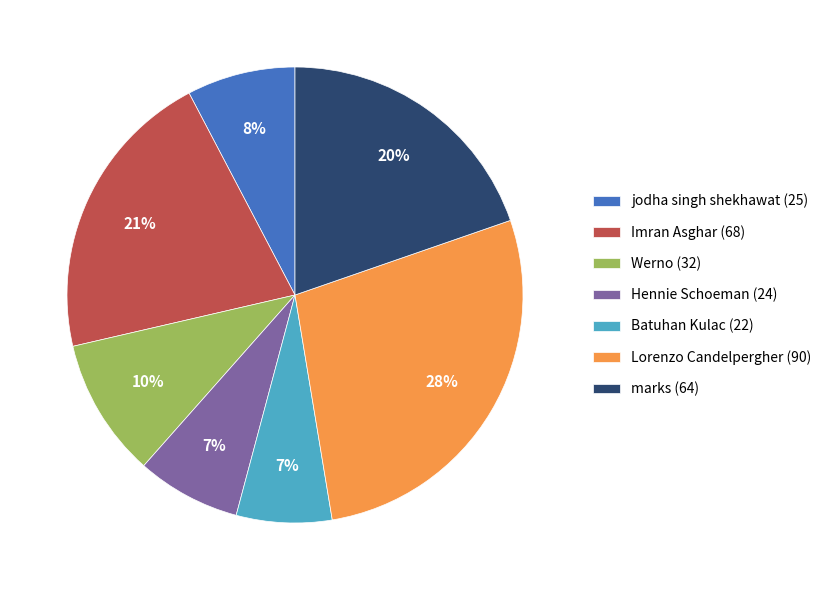

To the nearest percent, what percentage of the pie is Hennie Schoeman (24)?

7%